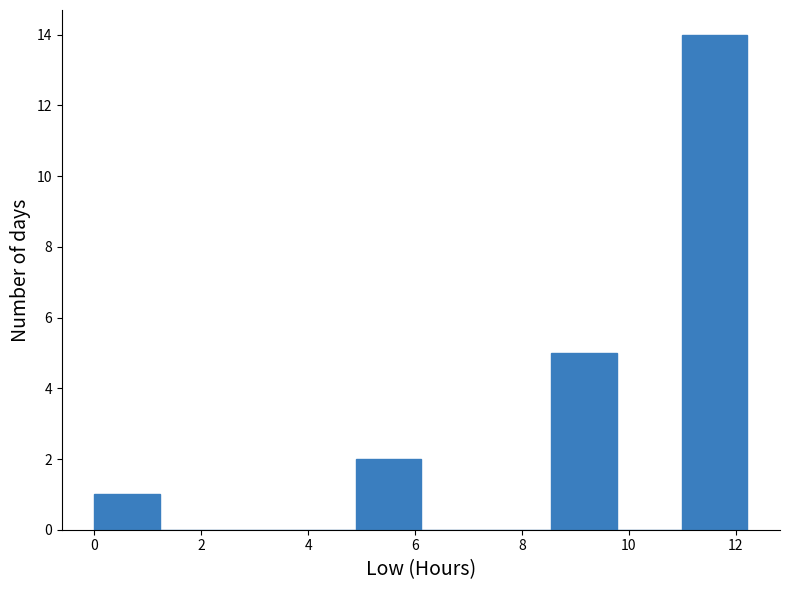

Which range on the x-axis has the tallest bar?

11.0 to 12.2